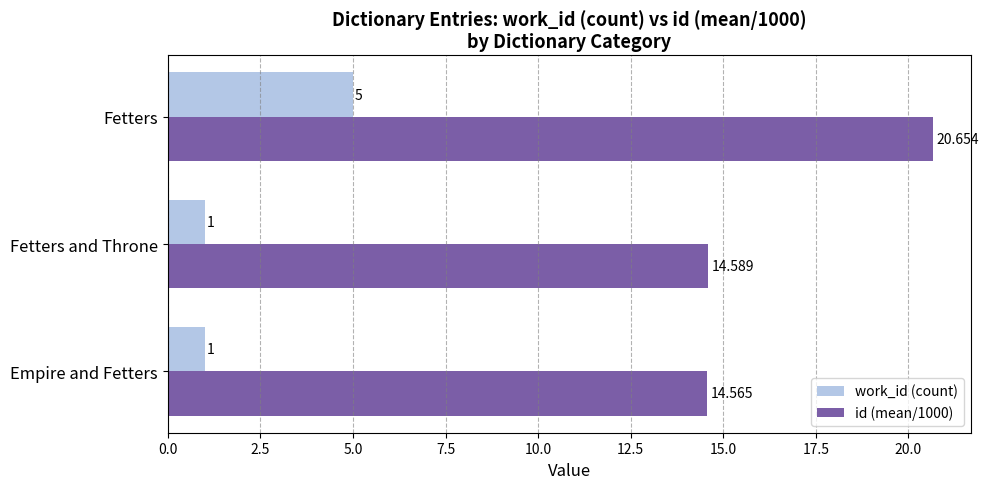

Where is id (mean/1000) nearest to the value 17?

Fetters and Throne